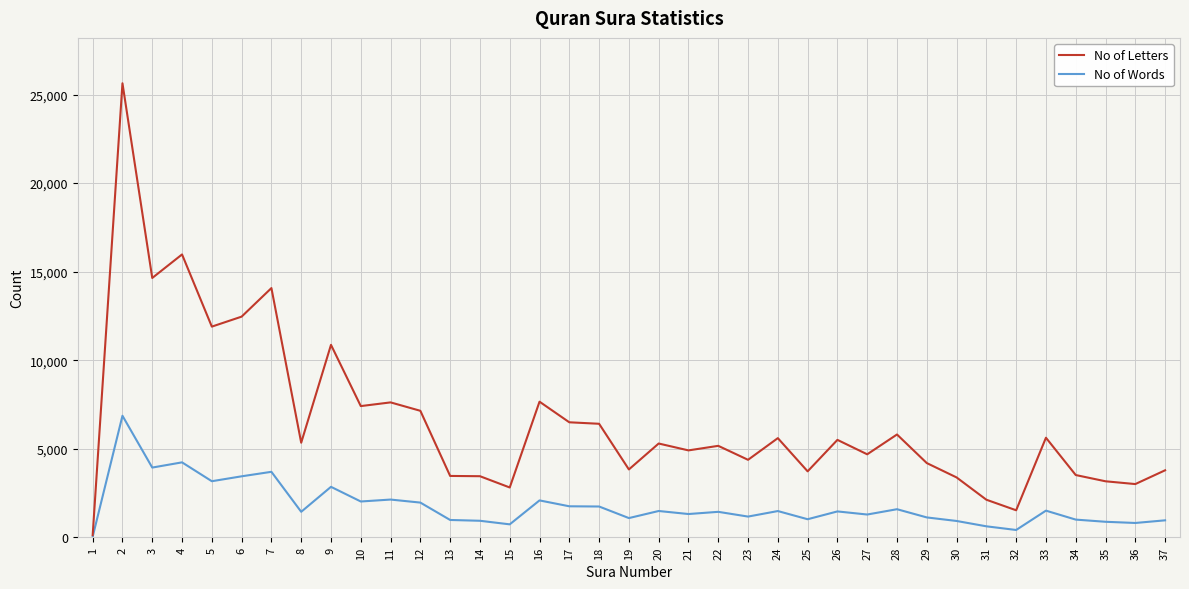

How many values in the No of Words series are below 1436?

18